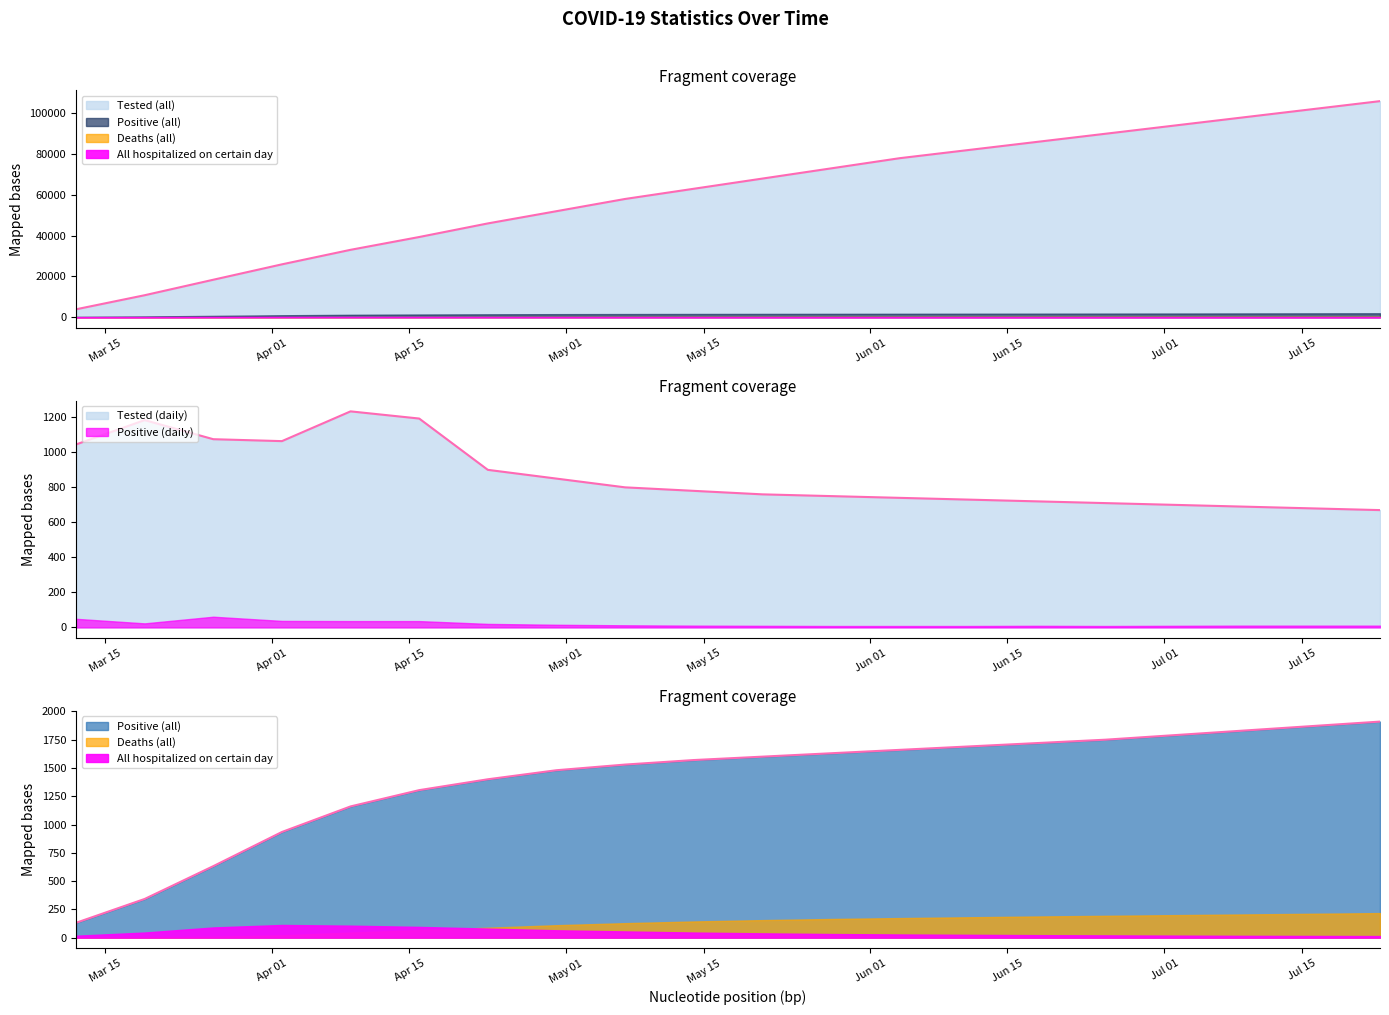

At which category is the sum across all series the highest?

2020-07-23